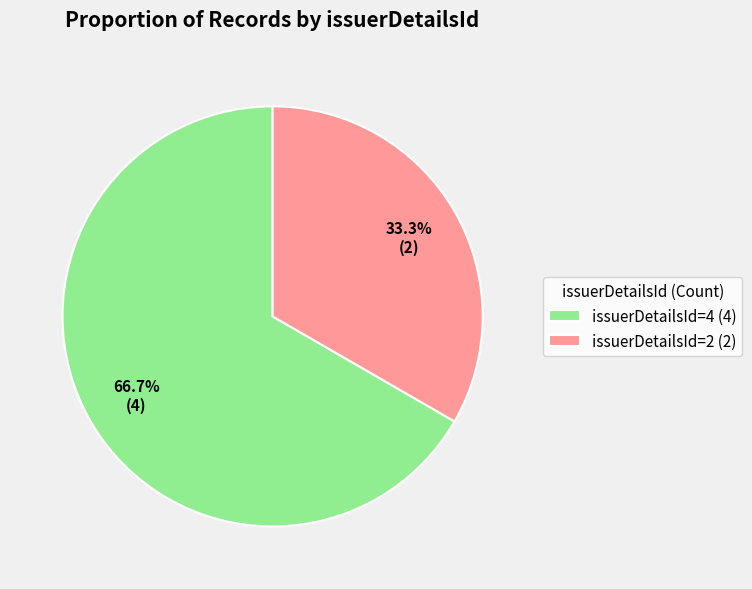

To the nearest percent, what is the average slice percentage?

50%